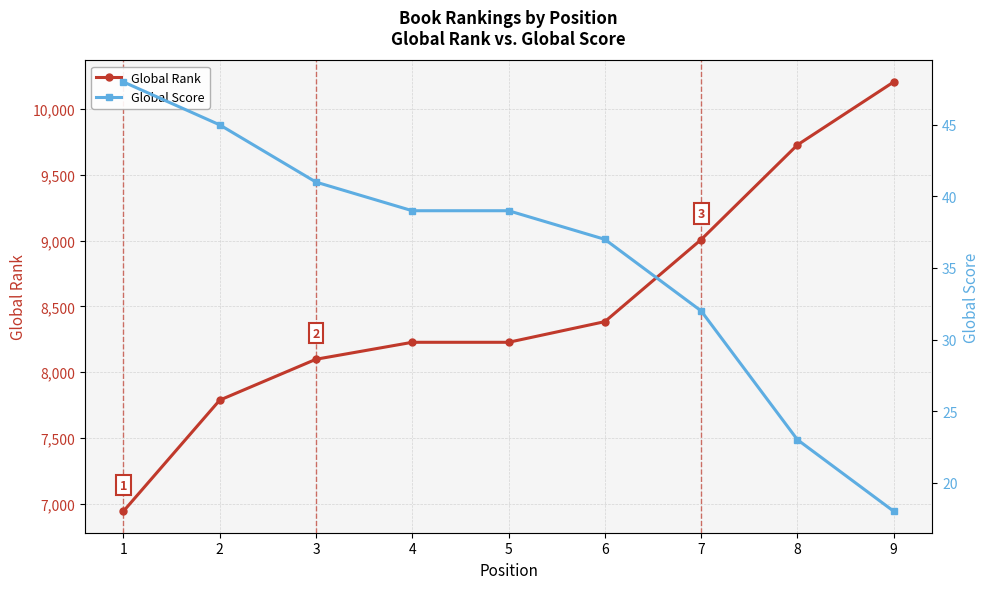

Does the chart display data point markers on the line(s)?

Yes